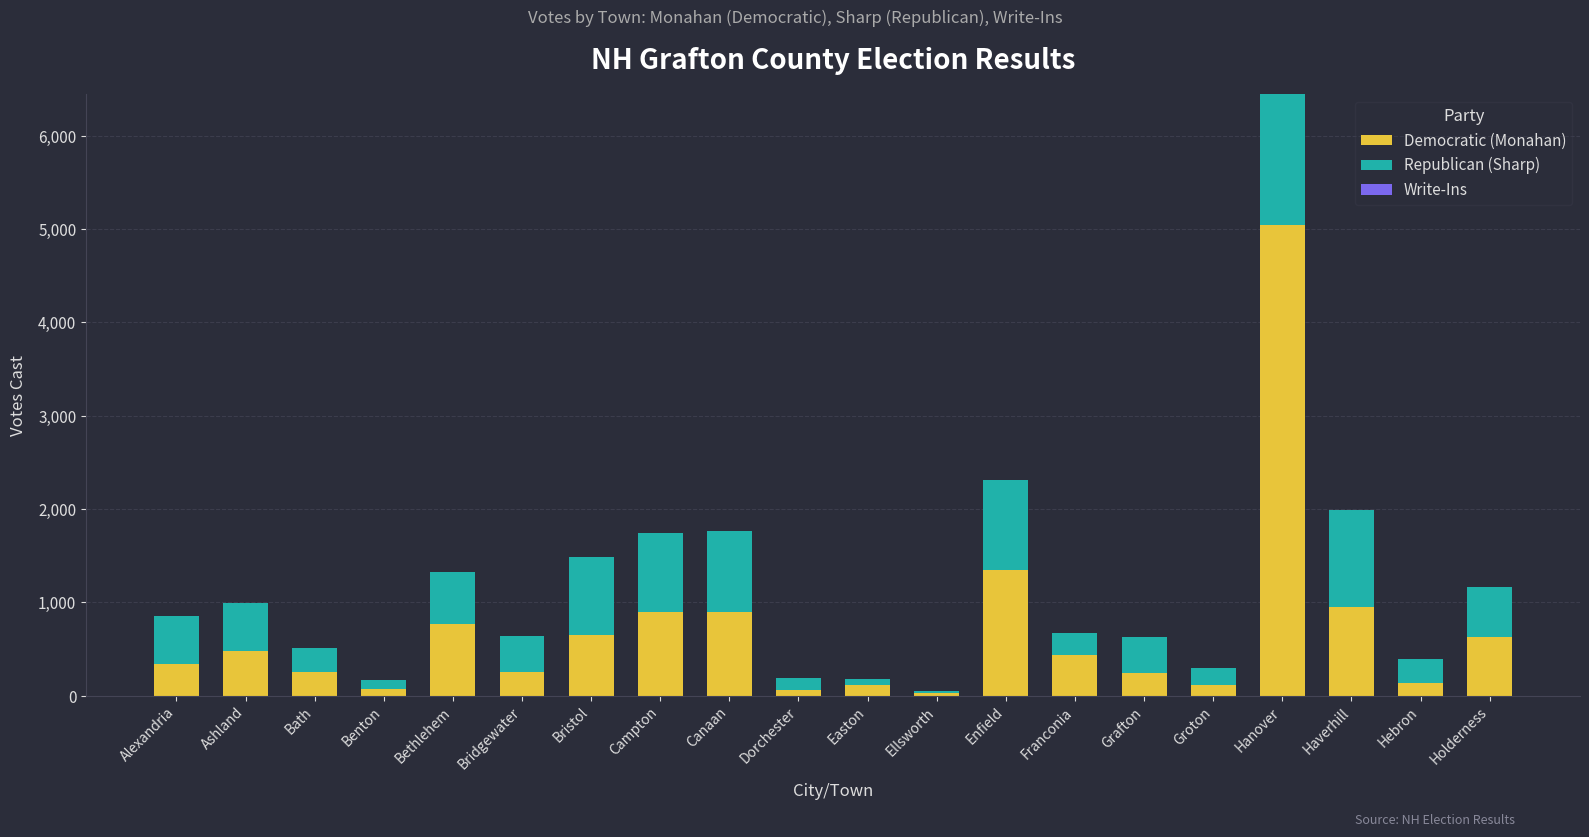

What is the total value across all series at Campton?

1740